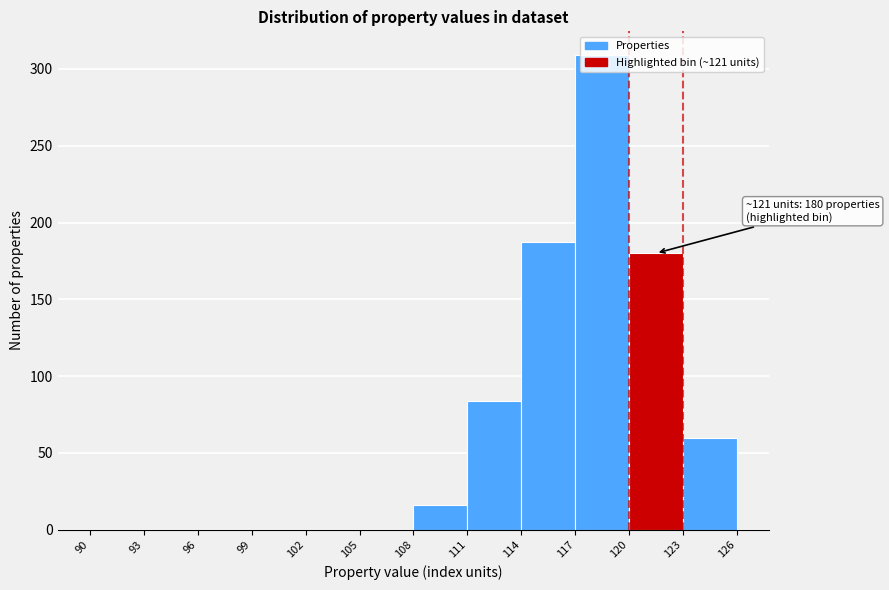

Which range on the x-axis has the tallest bar?

117 to 120